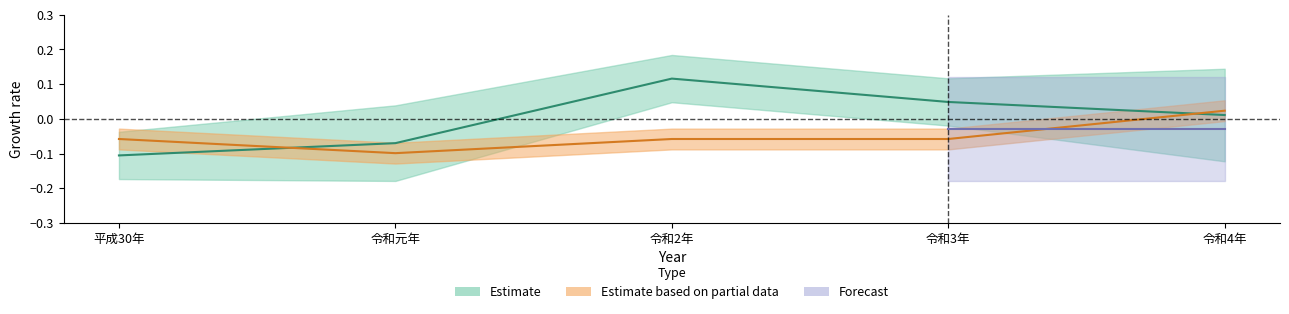

At which category is the sum across all series the highest?

令和2年